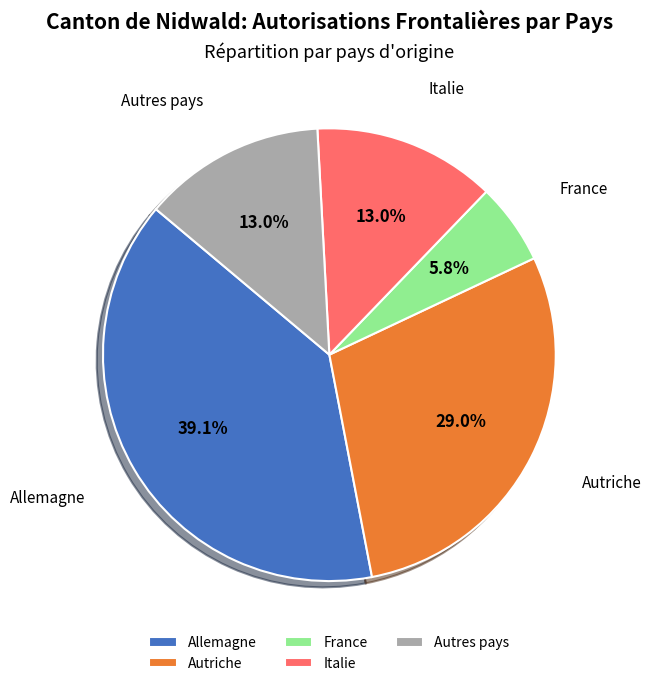

How many segments does this pie chart have?

5